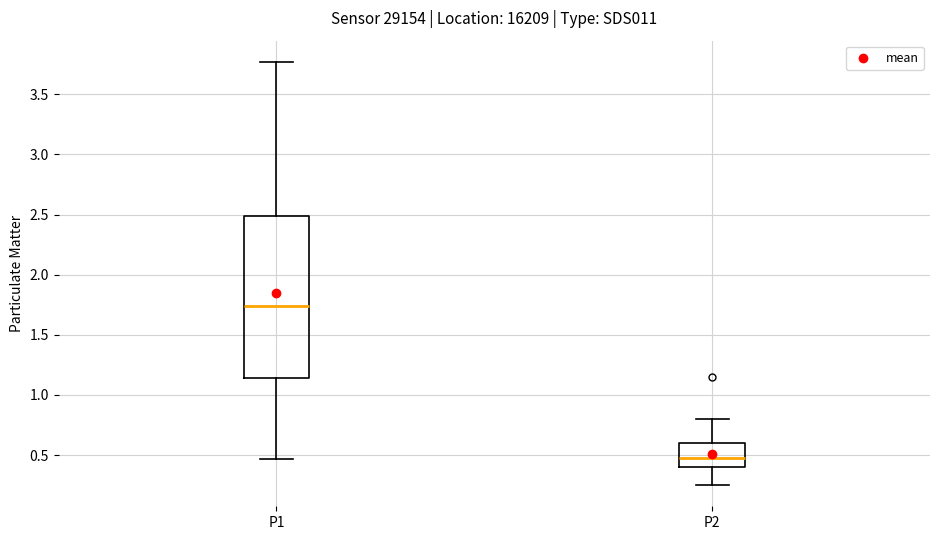

Which box's median line is the highest?

P1